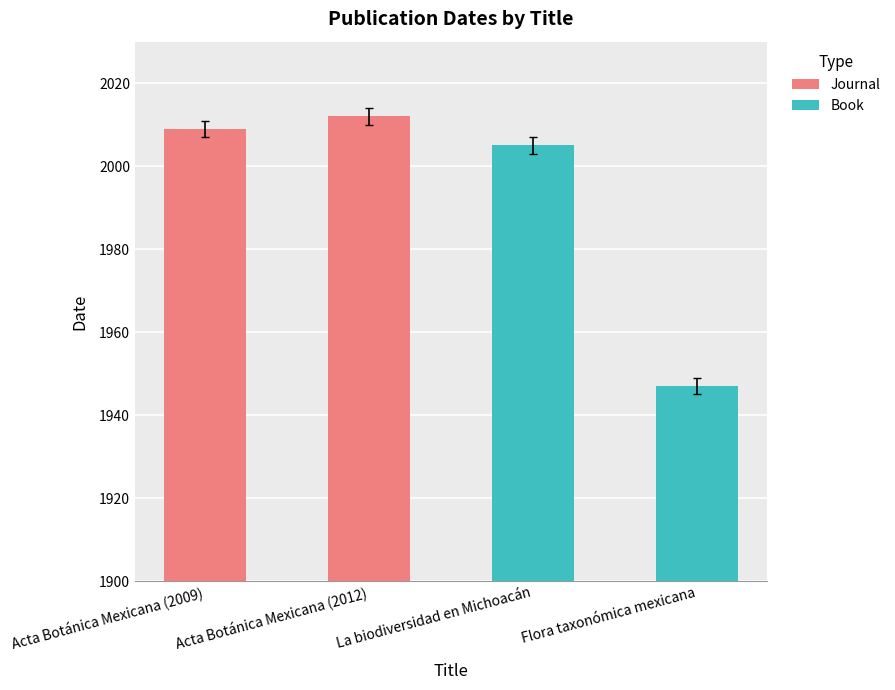

Count the Journal values in the range 2009 to 2012.

2